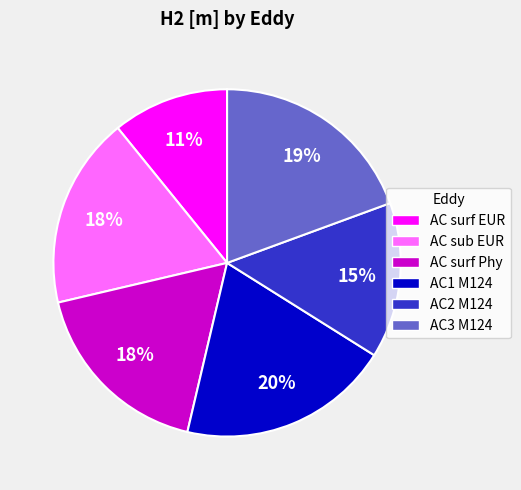

The AC2 M124 slice represents 5% of the pie. True or false?

False